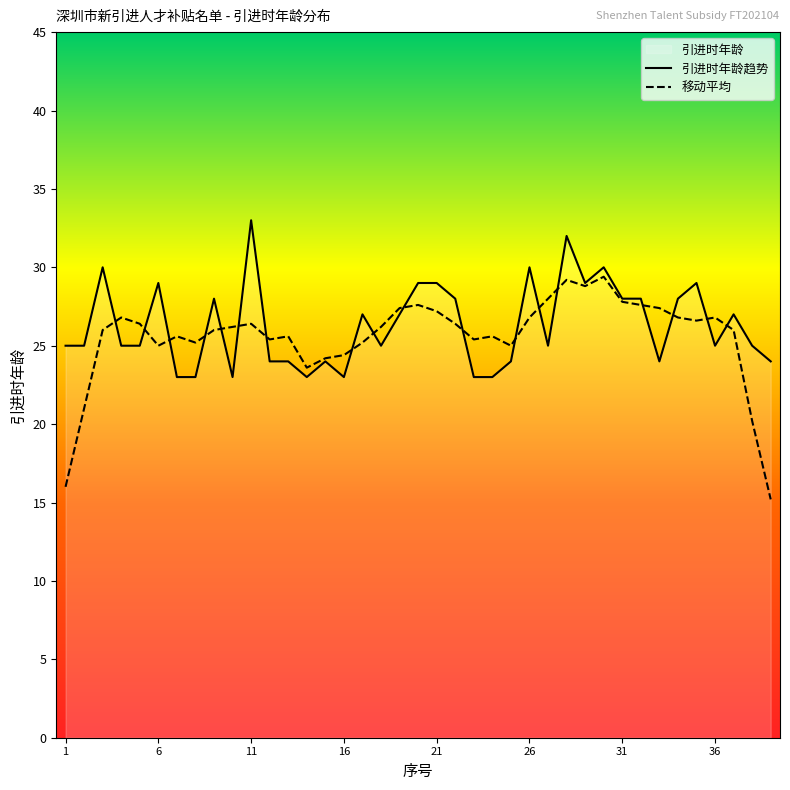

Which series ends up on top after the final intersection of 移动平均 and 引进时年龄趋势?

引进时年龄趋势